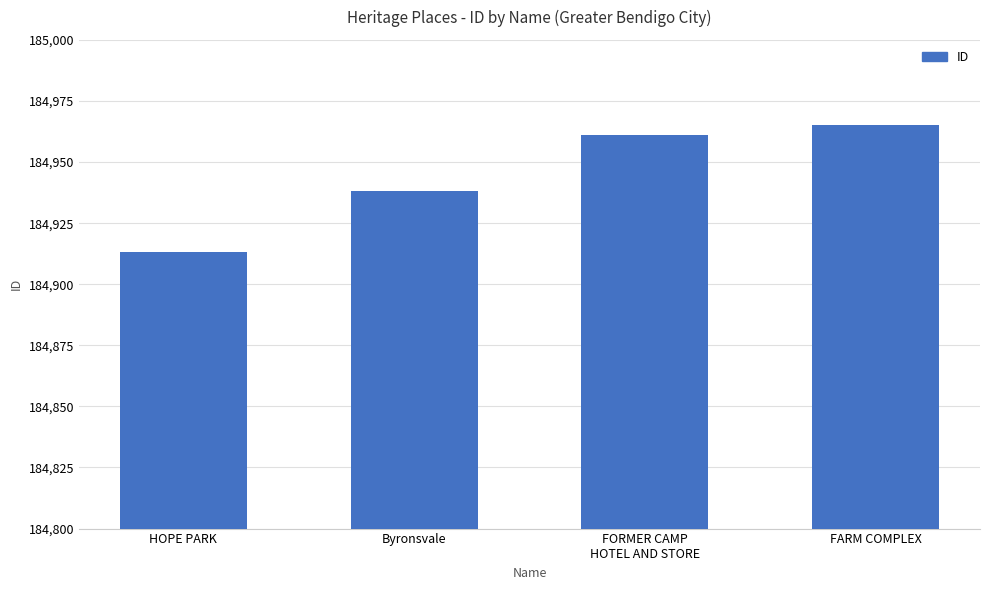

The value at FARM COMPLEX is 184965. True or false?

True